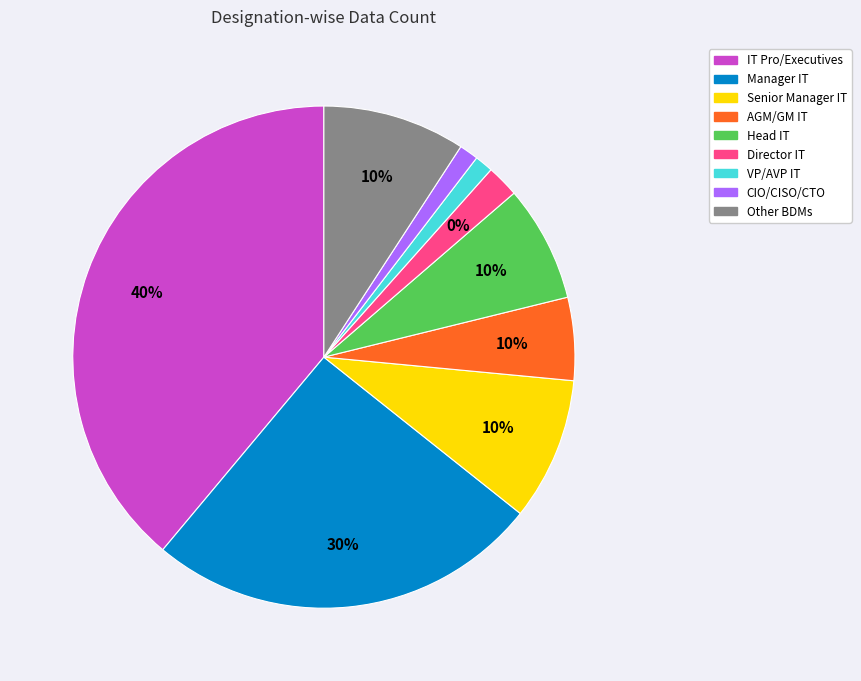

Is CIO/CISO/CTO the majority of the pie?

No